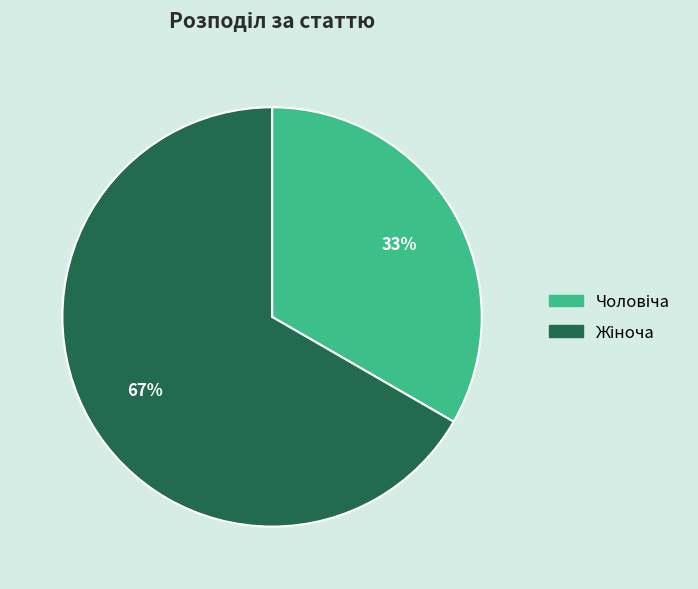

Does any single category account for the majority?

Yes